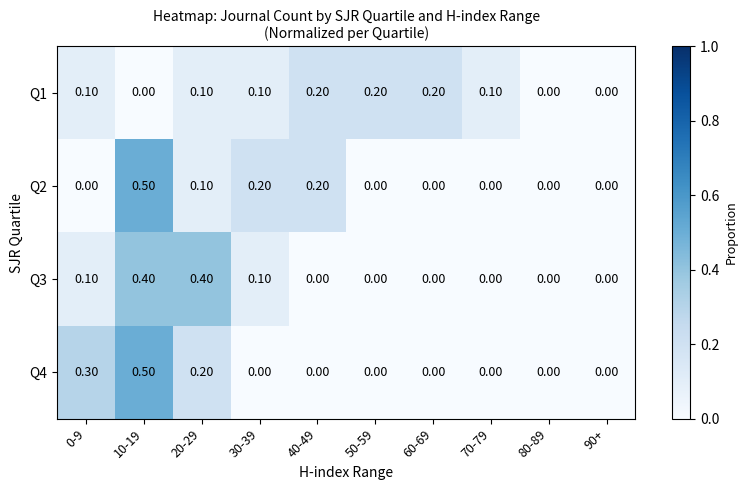

What is the difference between the Q2 values at 10-19 and 20-29?

0.4